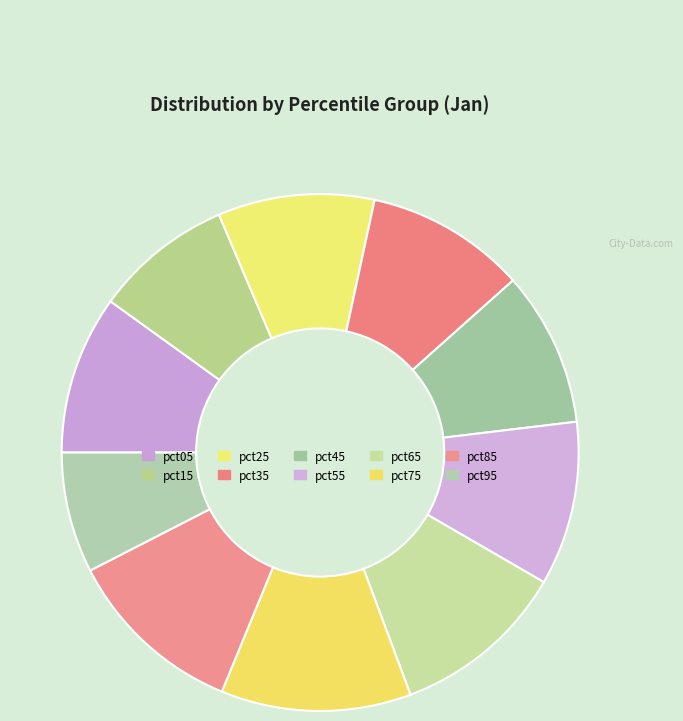

How many segments does this pie chart have?

10